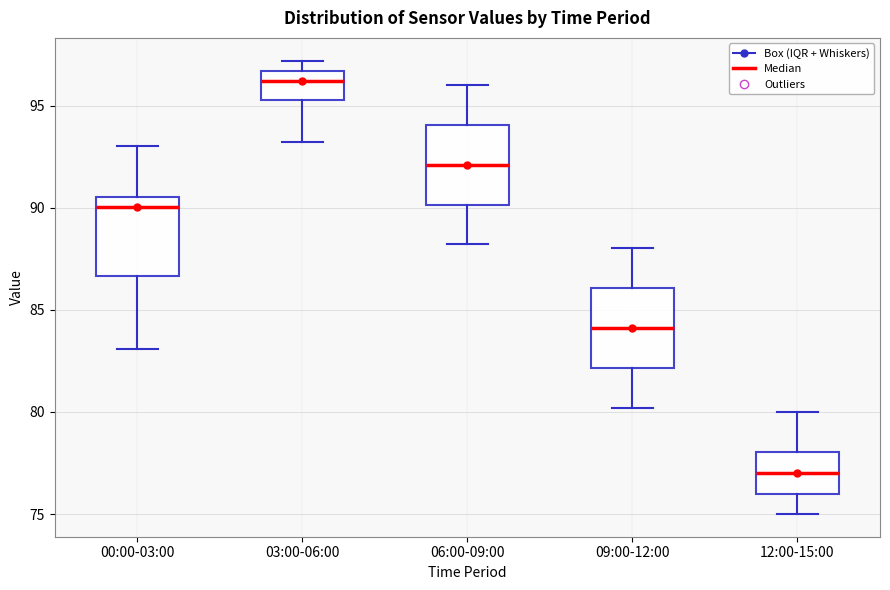

Reading left to right, read every box against the y-axis: the position of its median line, the range the box covers, and the ends of its whiskers. The values are not printed on the chart, so give them approximately, as read against the axis.

00:00-03:00: median 90.0, box 86.5 to 90.5, whiskers 83.0 to 93.0
03:00-06:00: median 96.0, box 95.5 to 96.5, whiskers 93.0 to 97.0
06:00-09:00: median 92.0, box 90.0 to 94.0, whiskers 88.0 to 96.0
09:00-12:00: median 84.0, box 82.0 to 86.0, whiskers 80.0 to 88.0
12:00-15:00: median 77.0, box 76.0 to 78.0, whiskers 75.0 to 80.0